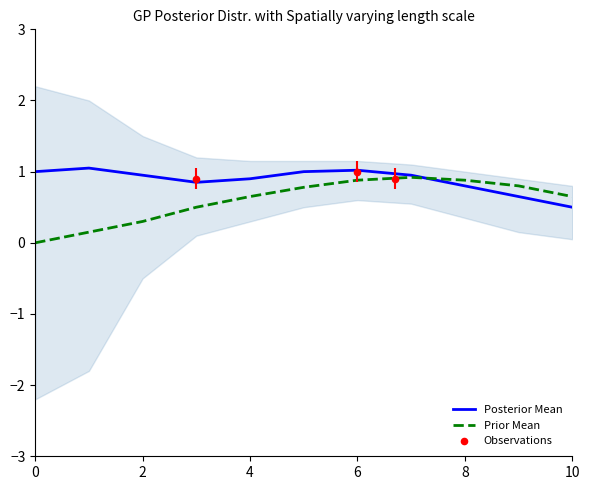

At which category is the sum across all series the highest?

6